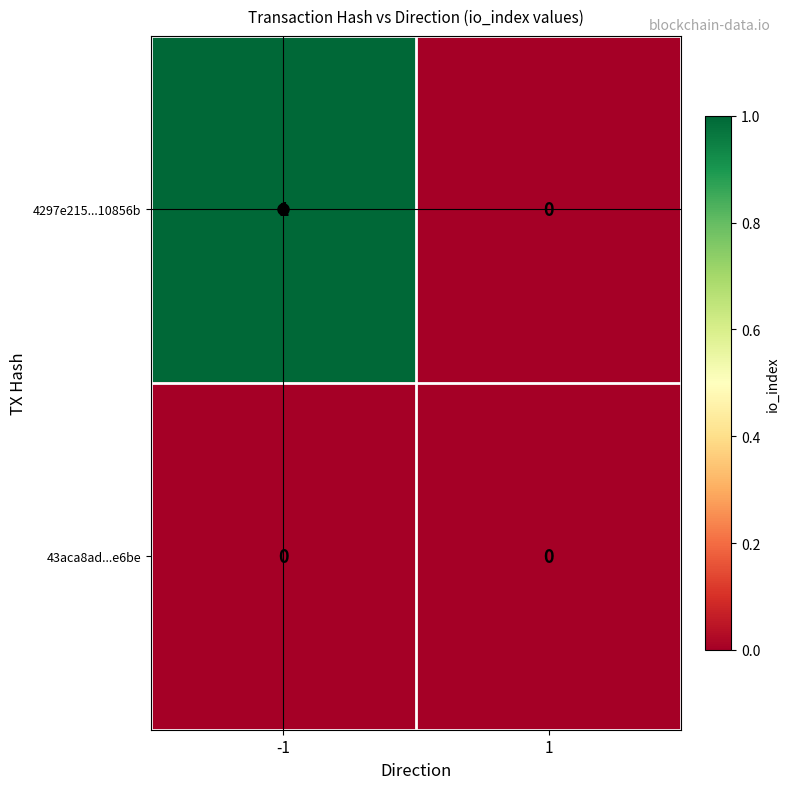

Rank the series by their maximum value, from highest to lowest.

4297e215...10856b, 43aca8ad...e6be